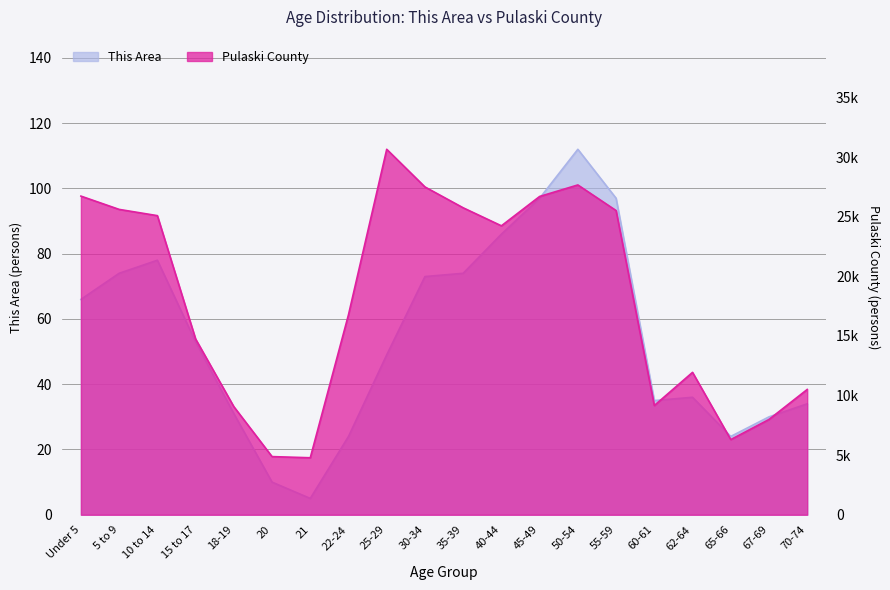

Rank the series at 25-29 from lowest to highest value.

This Area, Pulaski County